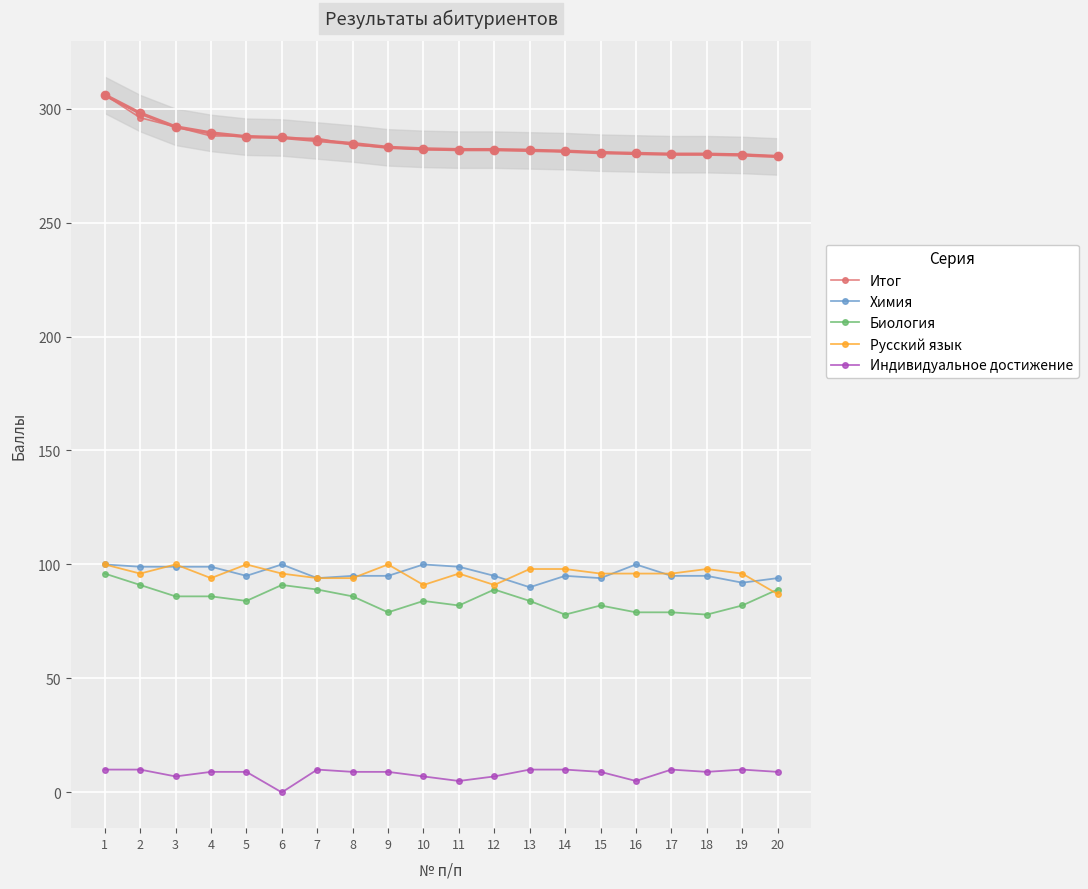

Reading right to left, what are all the values shown in this chart?

Итог: 279	280	280	280	280	281	281	282	282	282	282	283	284	287	287	288	288	292	296	306
Химия: 94	92	95	95	100	94	95	90	95	99	100	95	95	94	100	95	99	99	99	100
Биология: 89	82	78	79	79	82	78	84	89	82	84	79	86	89	91	84	86	86	91	96
Русский язык: 87	96	98	96	96	96	98	98	91	96	91	100	94	94	96	100	94	100	96	100
Индивидуальное достижение: 9	10	9	10	5	9	10	10	7	5	7	9	9	10	0	9	9	7	10	10